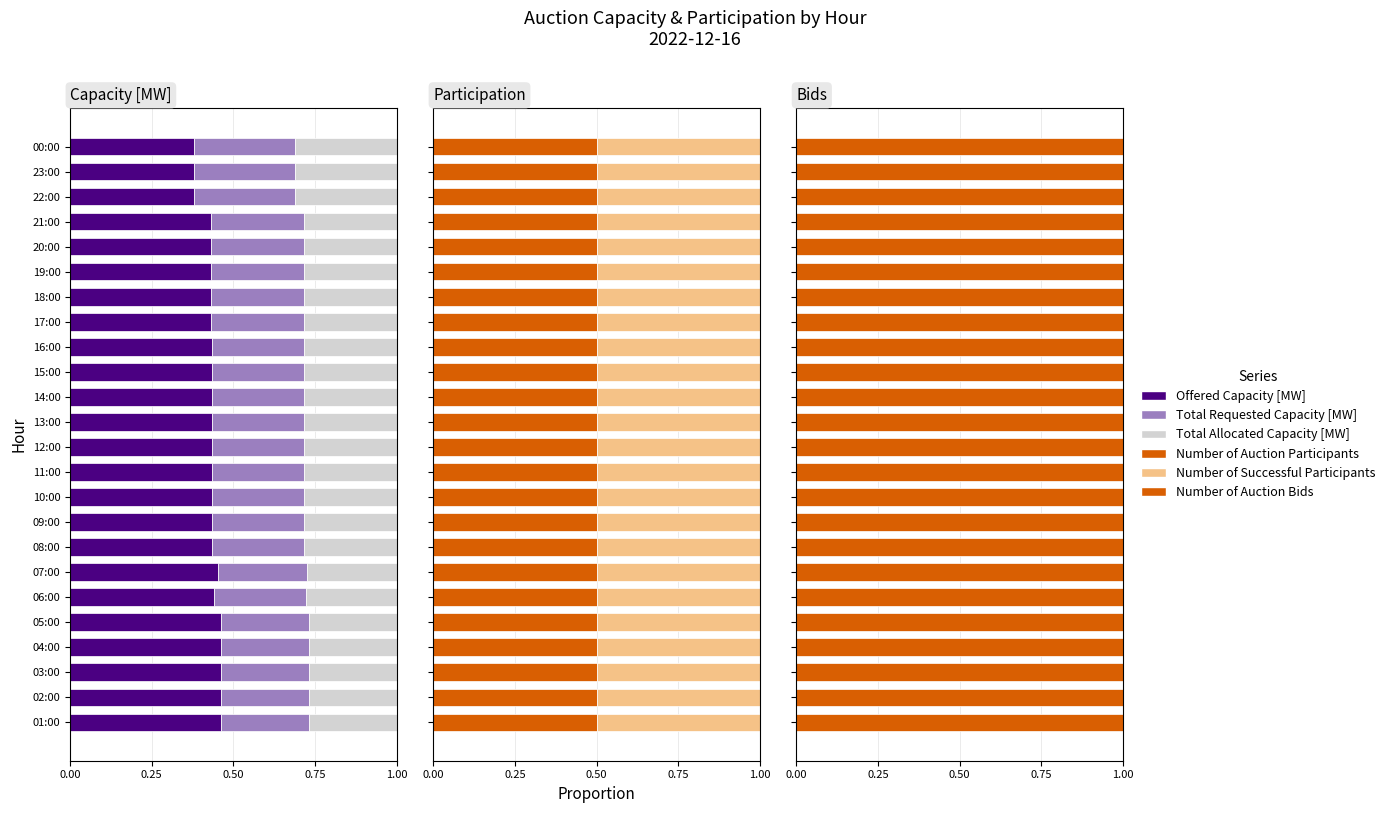

What is the average value of the Total Requested Capacity [MW] series?

0.3